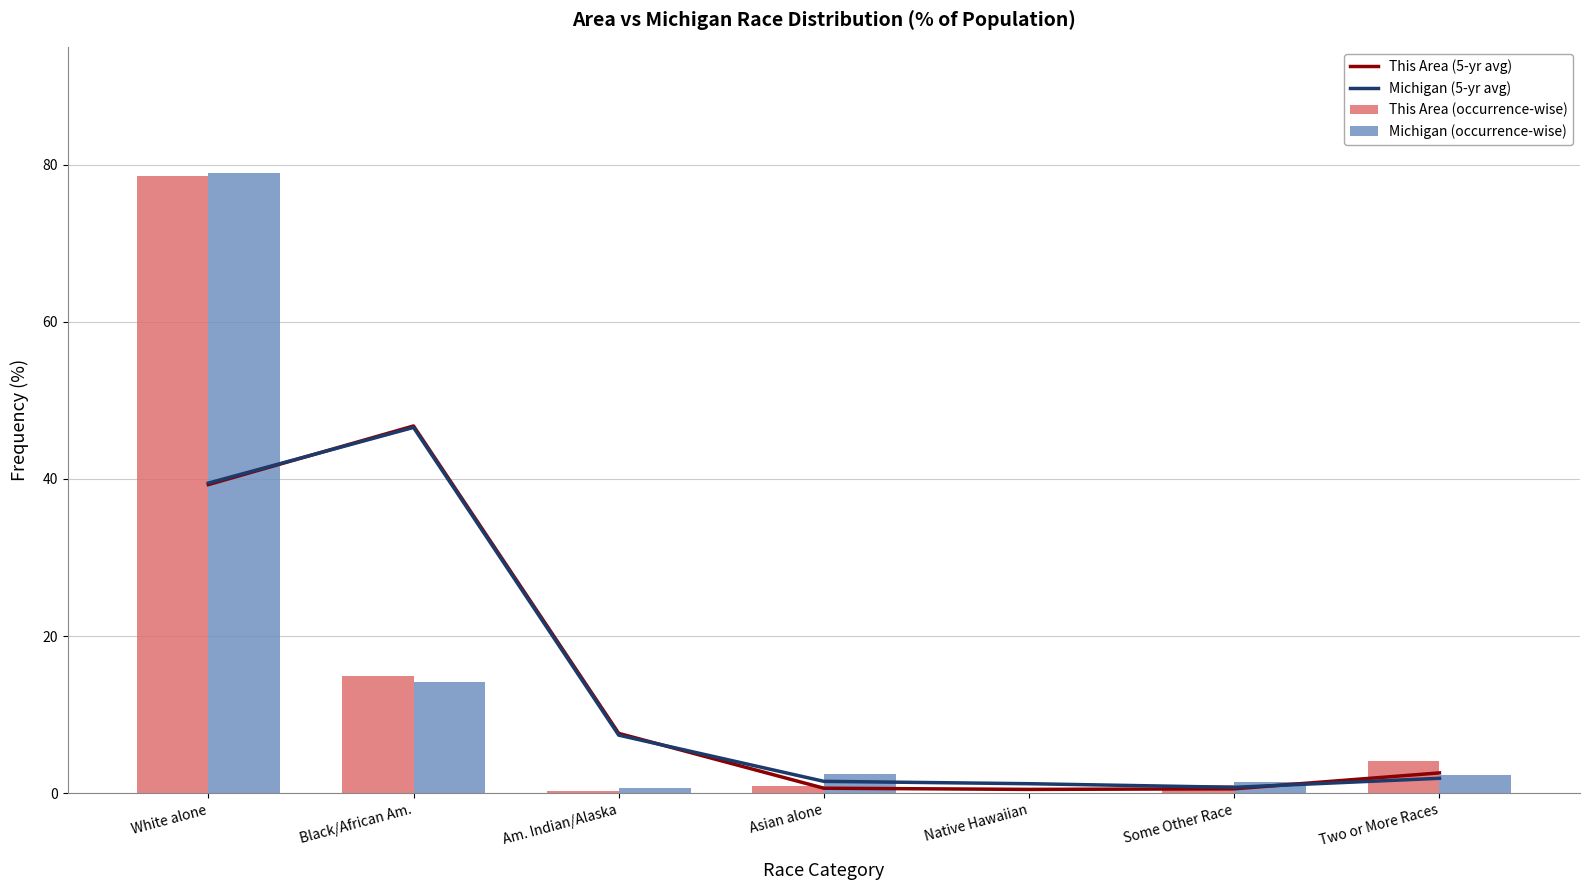

How many values in the Michigan (occurrence-wise) series are below 2?

3